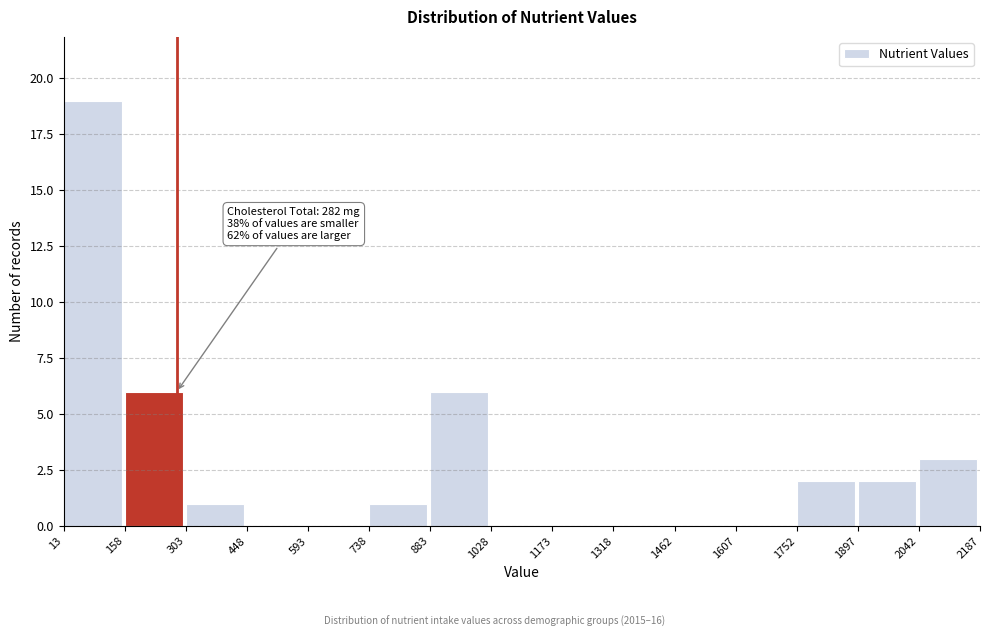

Which range on the x-axis has the tallest bar?

13 to 158